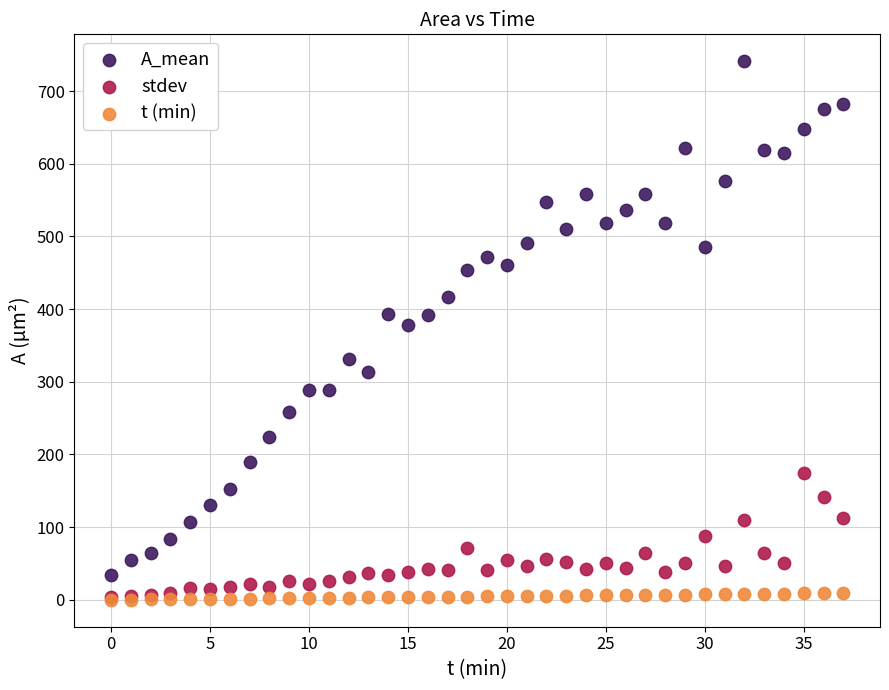

Which series has the widest spread of Y values?

A_mean